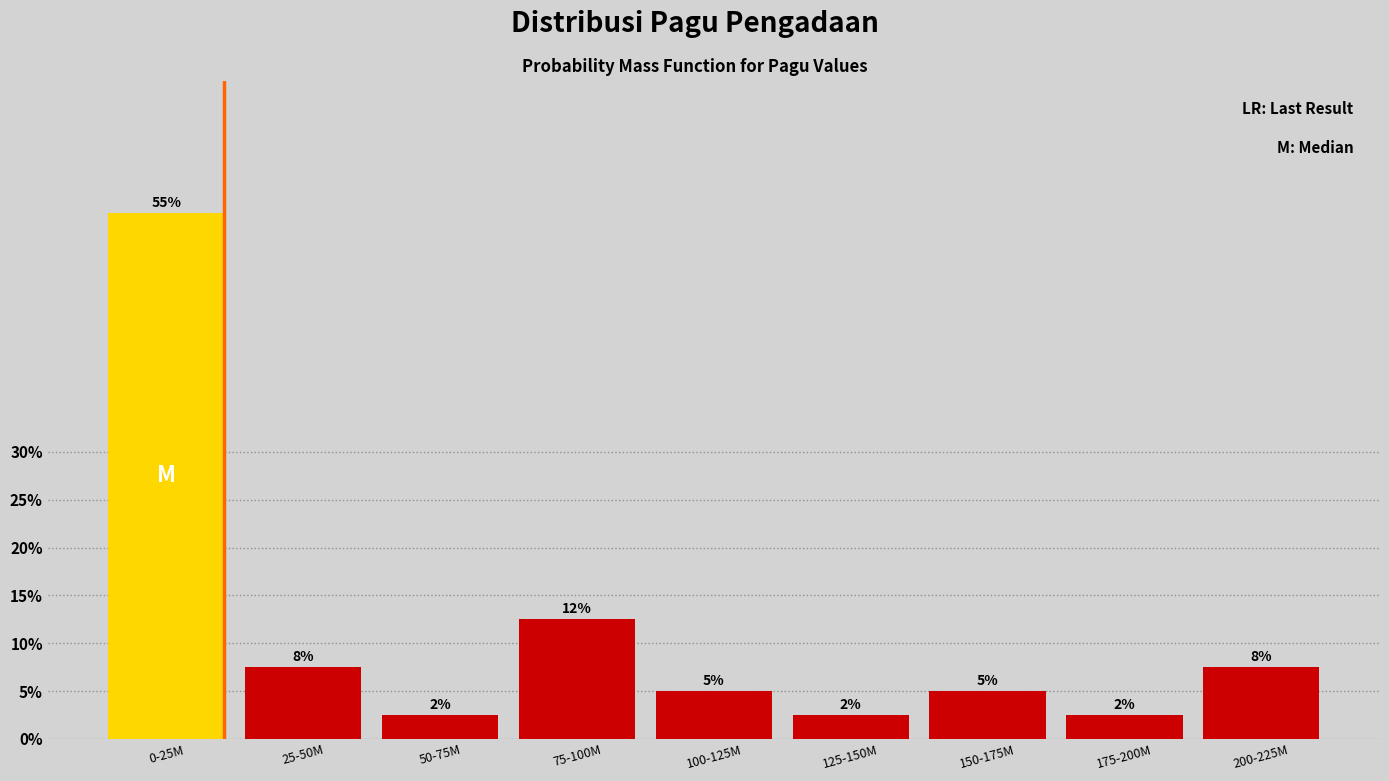

How many bars are there in total?

9